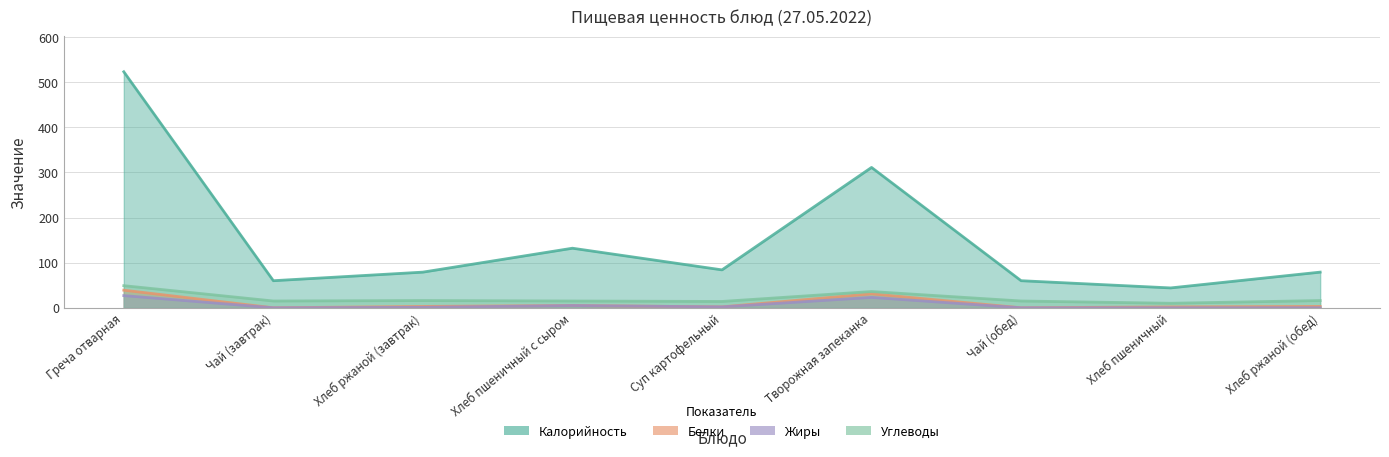

What is the label of the 4th point from the right?

Творожная запеканка